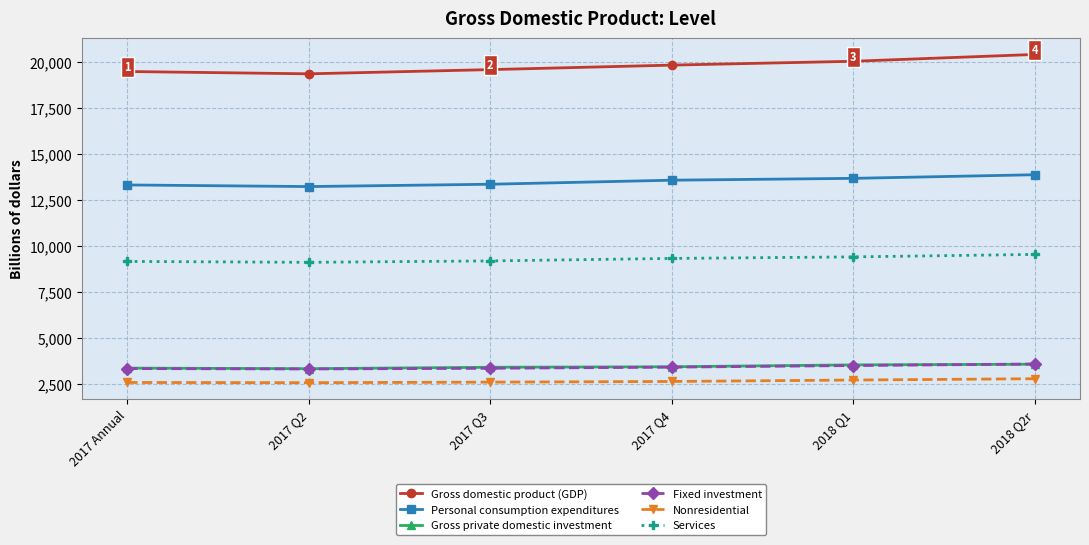

True or false: Services has more than 2 interior local peaks.

False